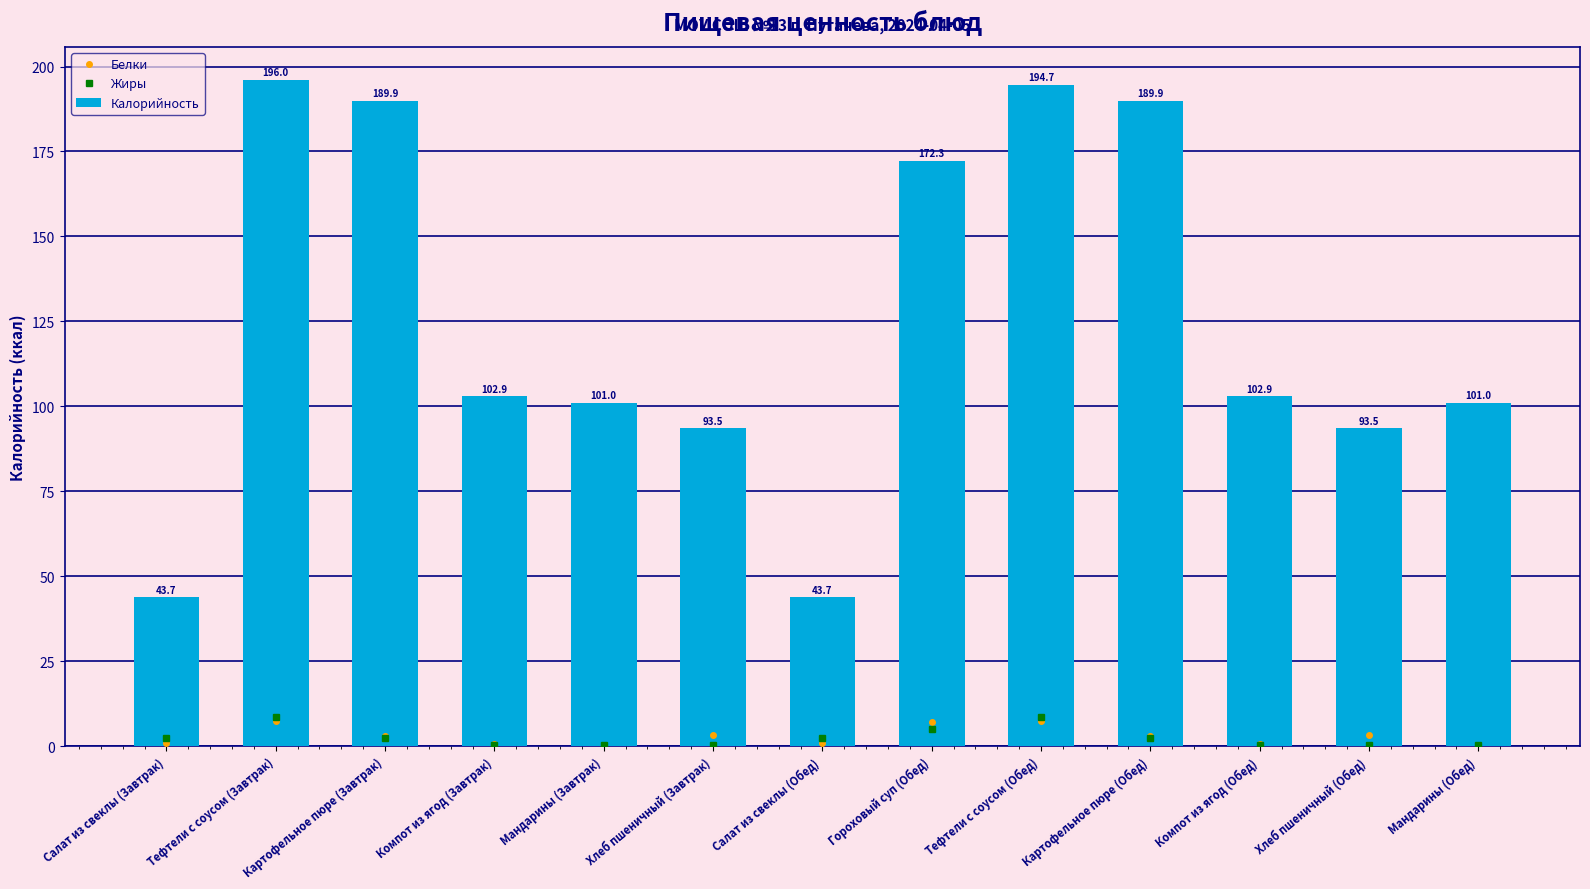

Reading left to right, what are all the values shown in this chart?

Белки: Салат из свеклы (Завтрак)=1.0	Тефтели с соусом (Завтрак)=7.5	Картофельное пюре (Завтрак)=3.1	Компот из ягод (Завтрак)=0.5	Мандарины (Завтрак)=0.1	Хлеб пшеничный (Завтрак)=3.2	Салат из свеклы (Обед)=1.0	Гороховый суп (Обед)=7.0	Тефтели с соусом (Обед)=7.5	Картофельное пюре (Обед)=3.1	Компот из ягод (Обед)=0.5	Хлеб пшеничный (Обед)=3.2	Мандарины (Обед)=0.1
Жиры: Салат из свеклы (Завтрак)=2.5	Тефтели с соусом (Завтрак)=8.5	Картофельное пюре (Завтрак)=2.3	Компот из ягод (Завтрак)=0.2	Мандарины (Завтрак)=0.2	Хлеб пшеничный (Завтрак)=0.4	Салат из свеклы (Обед)=2.5	Гороховый суп (Обед)=5.0	Тефтели с соусом (Обед)=8.5	Картофельное пюре (Обед)=2.3	Компот из ягод (Обед)=0.2	Хлеб пшеничный (Обед)=0.4	Мандарины (Обед)=0.2
Калорийность: Салат из свеклы (Завтрак)=43.7	Тефтели с соусом (Завтрак)=196.0	Картофельное пюре (Завтрак)=189.9	Компот из ягод (Завтрак)=102.9	Мандарины (Завтрак)=101.0	Хлеб пшеничный (Завтрак)=93.5	Салат из свеклы (Обед)=43.7	Гороховый суп (Обед)=172.3	Тефтели с соусом (Обед)=194.7	Картофельное пюре (Обед)=189.9	Компот из ягод (Обед)=102.9	Хлеб пшеничный (Обед)=93.5	Мандарины (Обед)=101.0